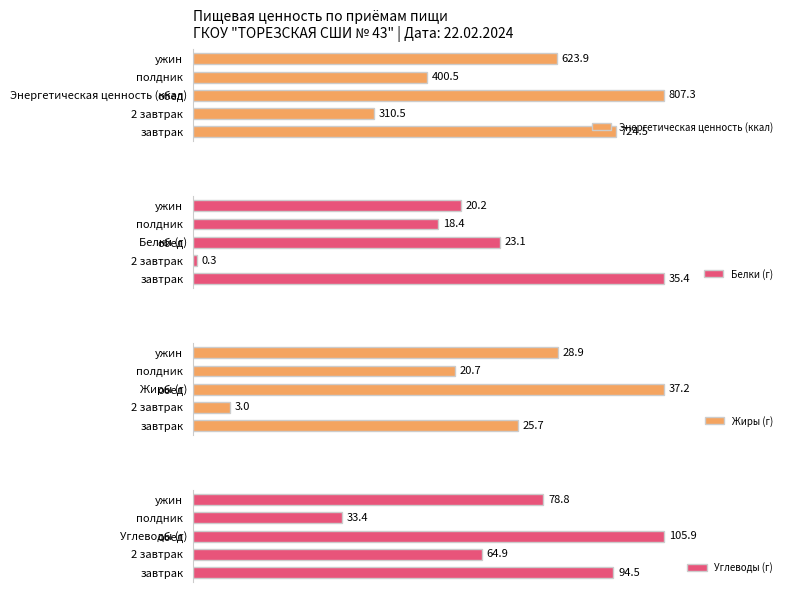

Where is Углеводы (г) nearest to the value 69?

2 завтрак